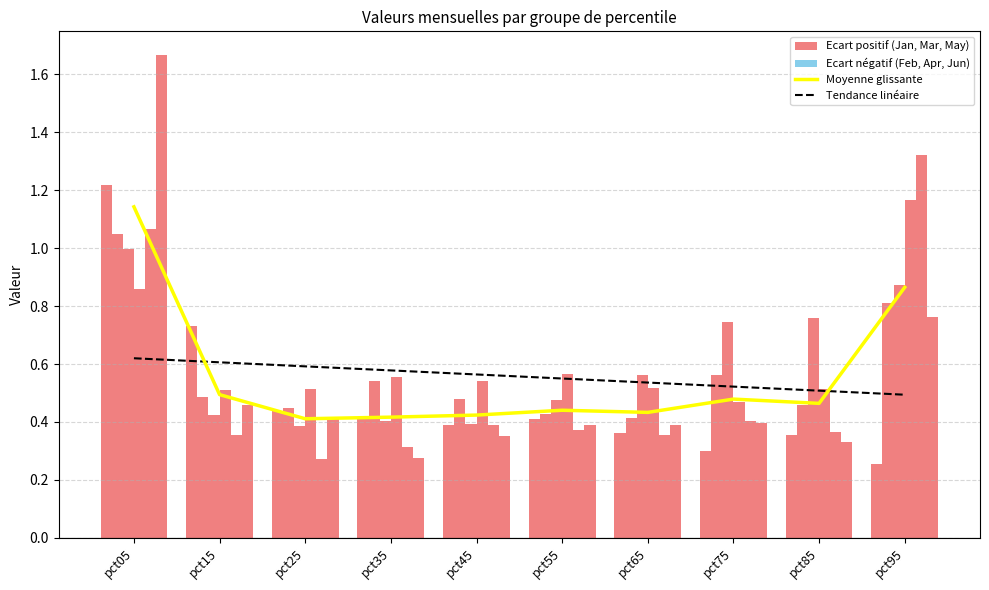

Which series changed the most between pct05 and pct15?

Moyenne (all months)